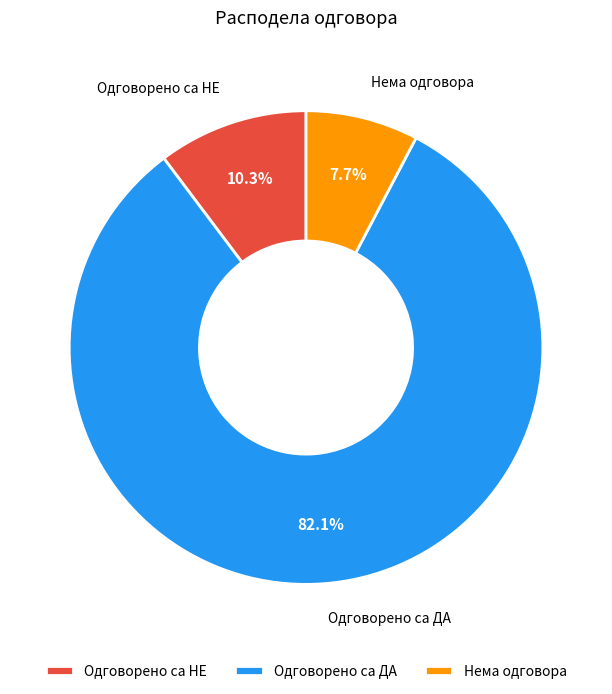

Which has a higher value, Нема одговора or Одговорено са НЕ?

Одговорено са НЕ